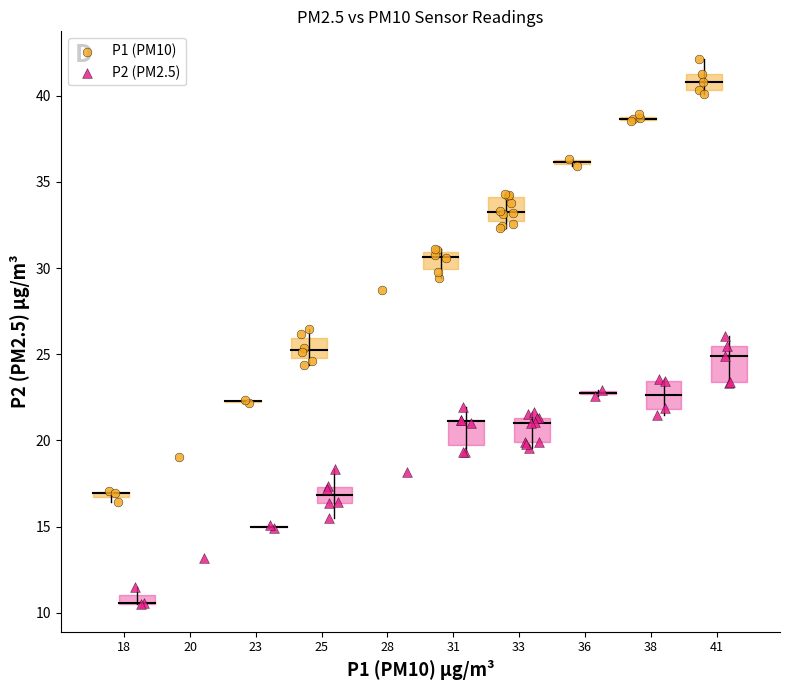

Which series reaches the maximum Y coordinate?

P1 (PM10)